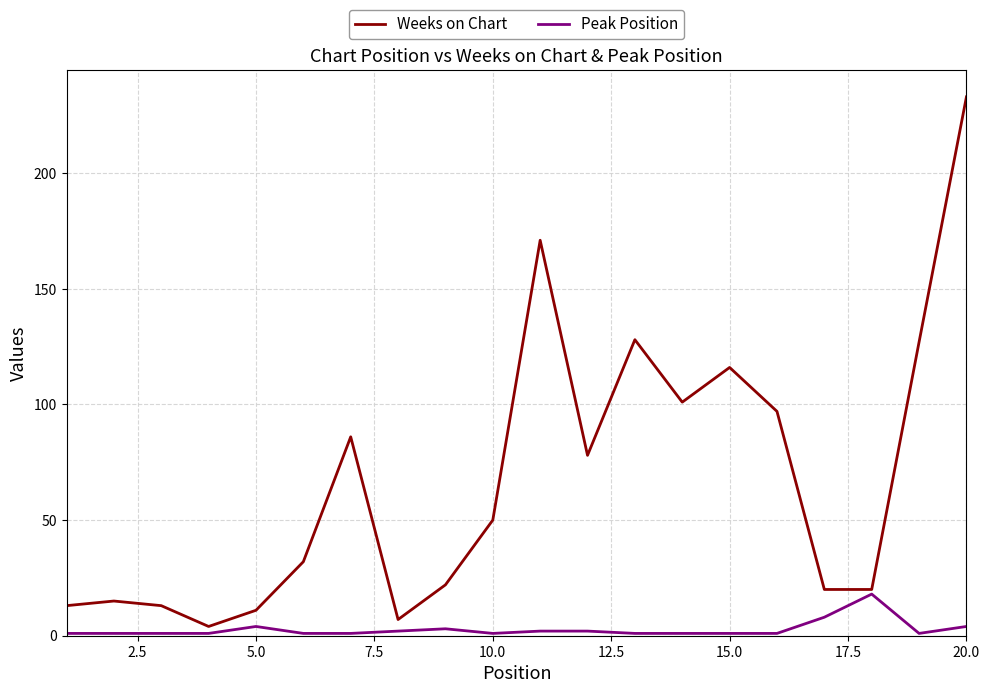

True or false: Weeks on Chart and Peak Position cross at least once.

False